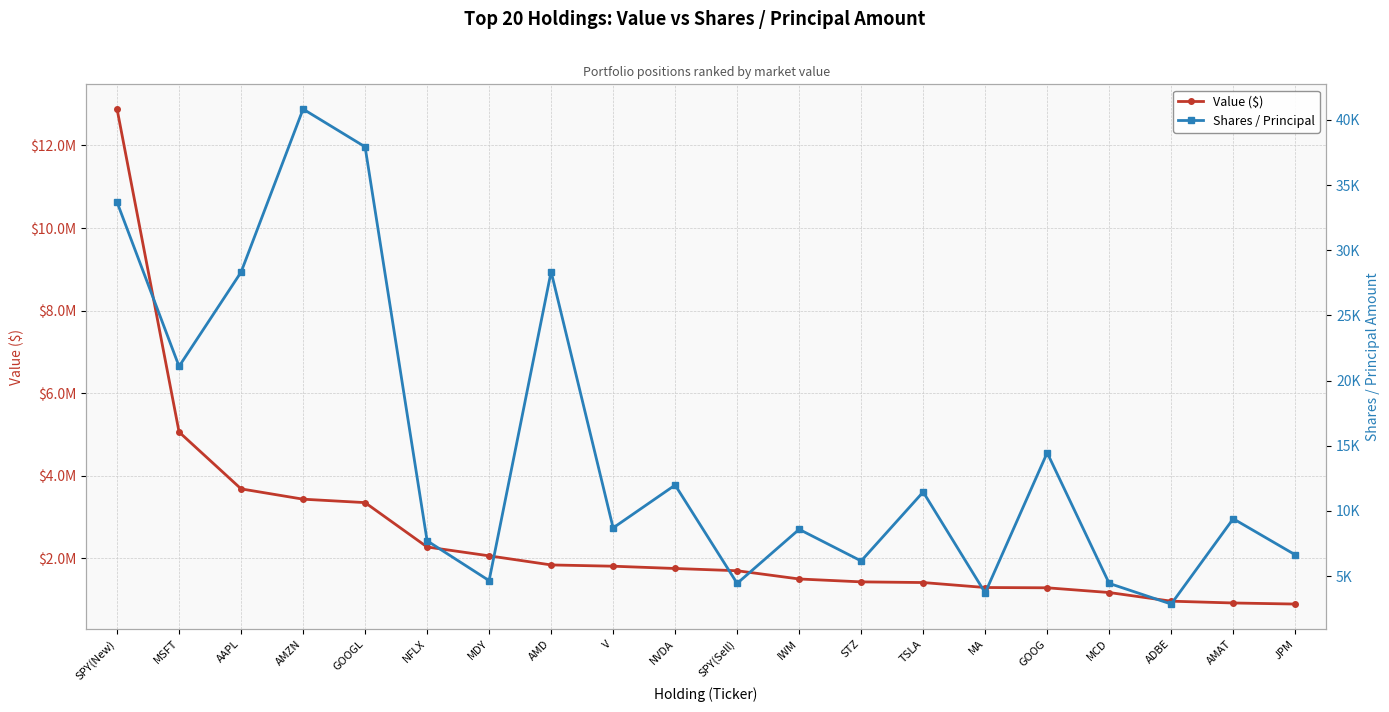

What is the sum of the Value ($) values at JPM and NVDA?

2639567